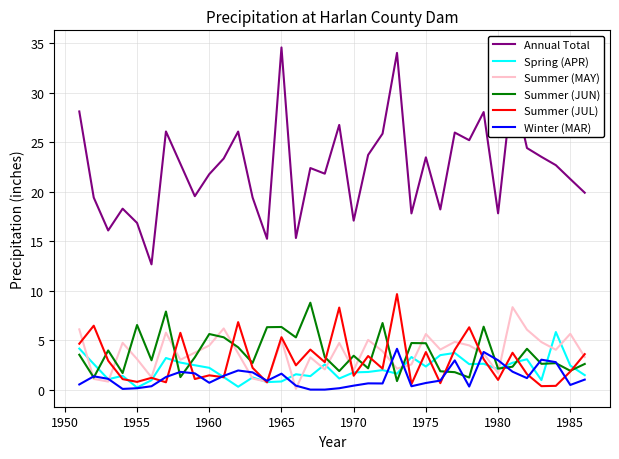

Which series ends up on top after the final intersection of Spring (APR) and Summer (JUL)?

Summer (JUL)